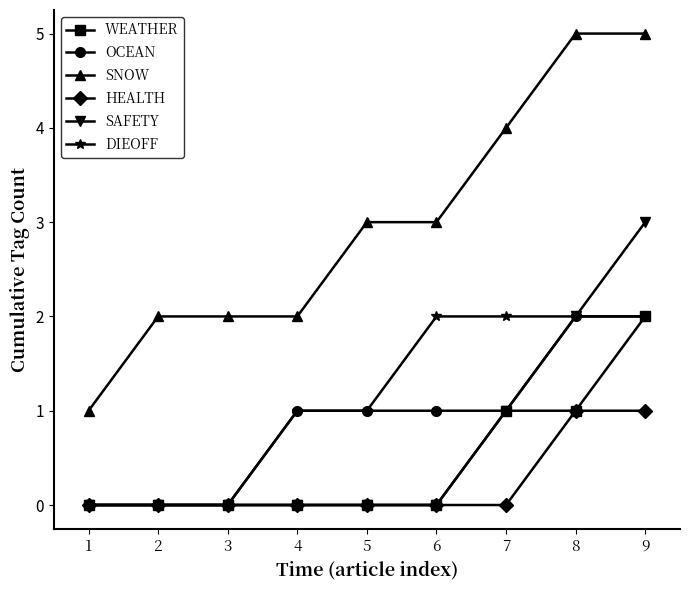

Reading right to left, transcribe all the data shown in this chart.

WEATHER: 9=2	8=1	7=1	6=0	5=0	4=0	3=0	2=0	1=0
OCEAN: 9=2	8=2	7=1	6=1	5=1	4=1	3=0	2=0	1=0
SNOW: 9=5	8=5	7=4	6=3	5=3	4=2	3=2	2=2	1=1
HEALTH: 9=1	8=1	7=0	6=0	5=0	4=0	3=0	2=0	1=0
SAFETY: 9=3	8=2	7=1	6=0	5=0	4=0	3=0	2=0	1=0
DIEOFF: 9=2	8=2	7=2	6=2	5=1	4=1	3=0	2=0	1=0